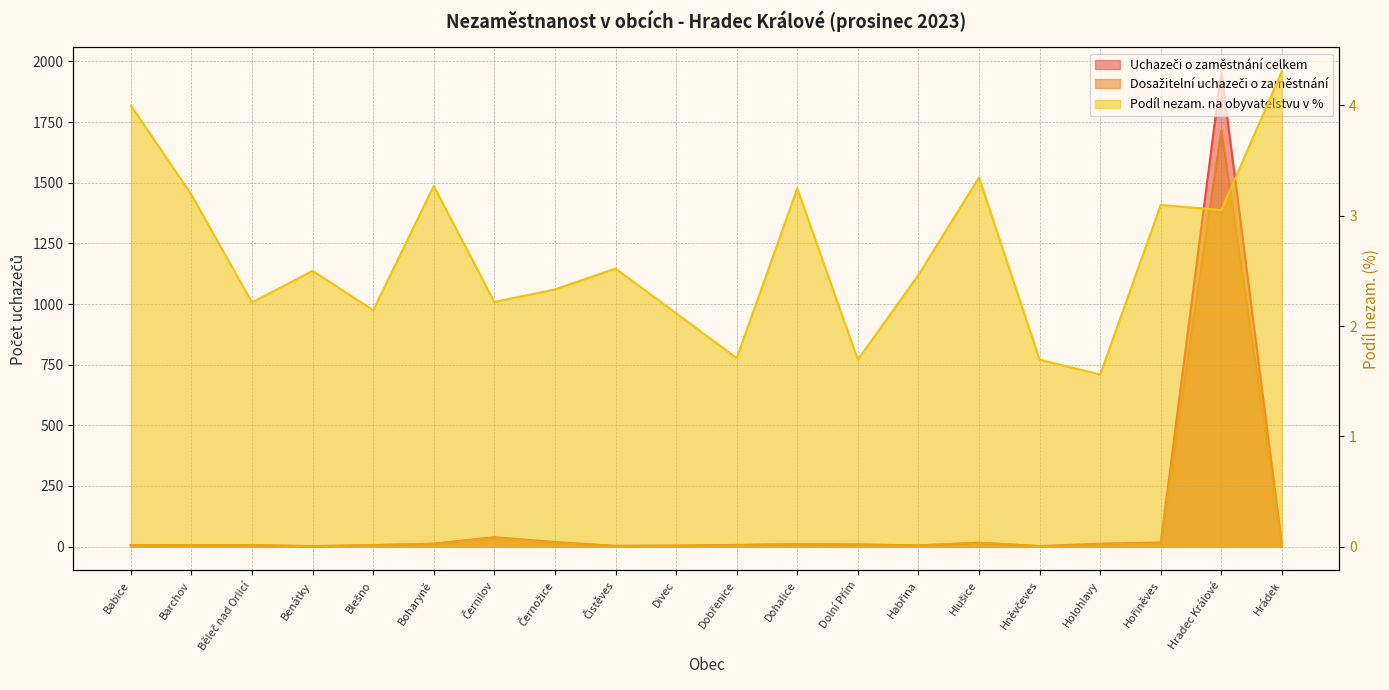

Reading left to right, extract all data points from this chart.

Uchazeči o zaměstnání celkem: 6.0	6.0	6.0	2.0	6.0	12.0	39.0	19.0	3.0	4.0	7.0	10.0	9.0	5.0	16.0	2.0	12.0	17.0	1960.0	5.0
Dosažitelní uchazeči o zaměstnání: 6.0	6.0	6.0	2.0	6.0	12.0	36.0	16.0	3.0	4.0	6.0	10.0	8.0	5.0	16.0	2.0	9.0	14.0	1717.0	5.0
Podíl nezam. na obyvatelstvu v %: 4.0	3.2	2.2	2.5	2.1	3.3	2.2	2.3	2.5	2.1	1.7	3.2	1.7	2.5	3.3	1.7	1.6	3.1	3.1	4.3